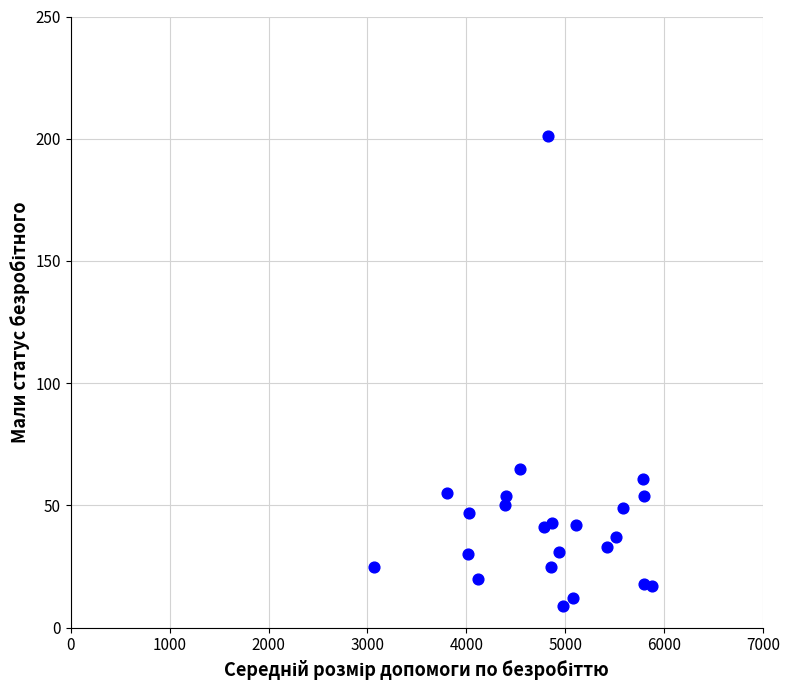

What is the range of X values (max minus min)?

2811